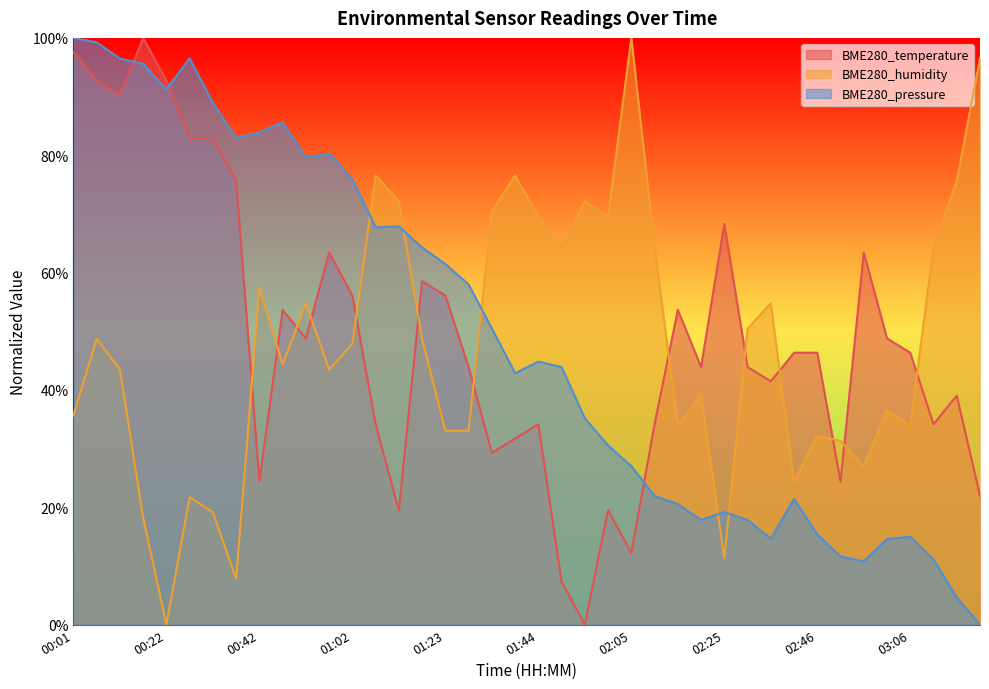

Read the BME280_humidity value at 00:32.

19.1